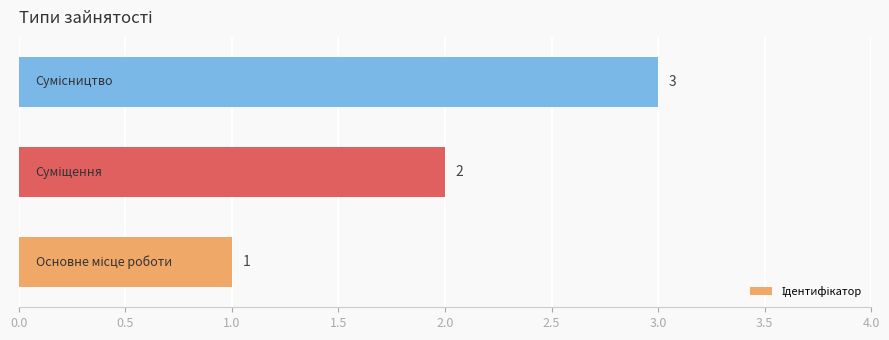

Count the values in the range 1 to 3.

3